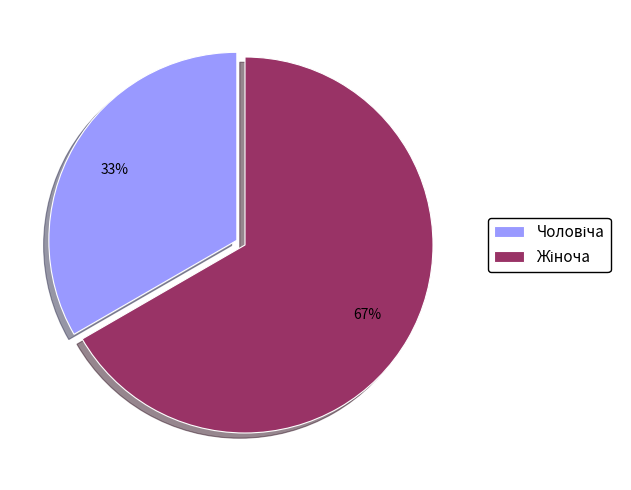

How many segments does this pie chart have?

2